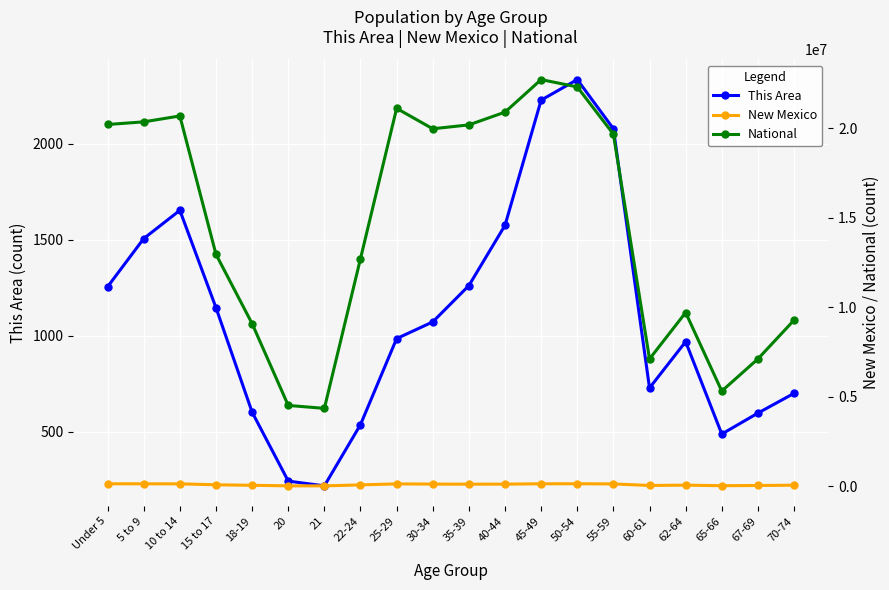

Where does the New Mexico series first go above 123303?

Under 5